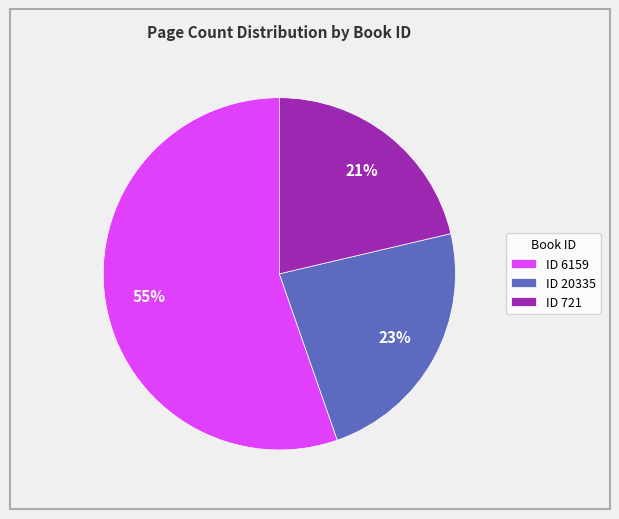

Count the number of slices in the pie.

3